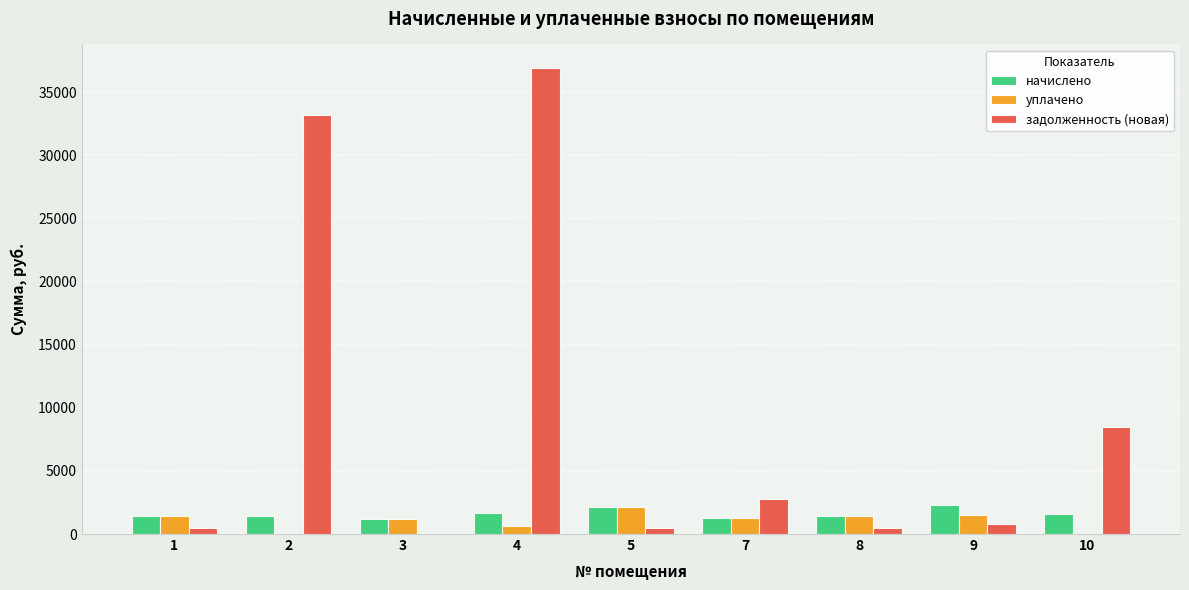

Which series has the largest total across all categories?

задолженность (новая)